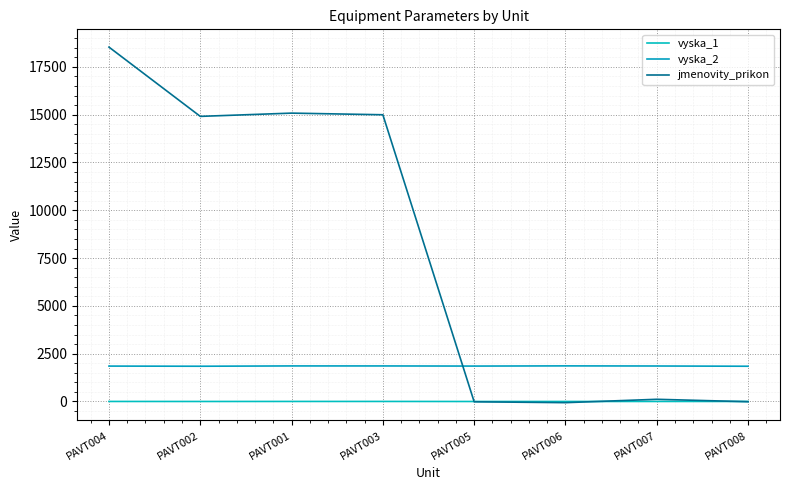

Is it true that vyska_2 equals 2477.3 at PAVT001?

False